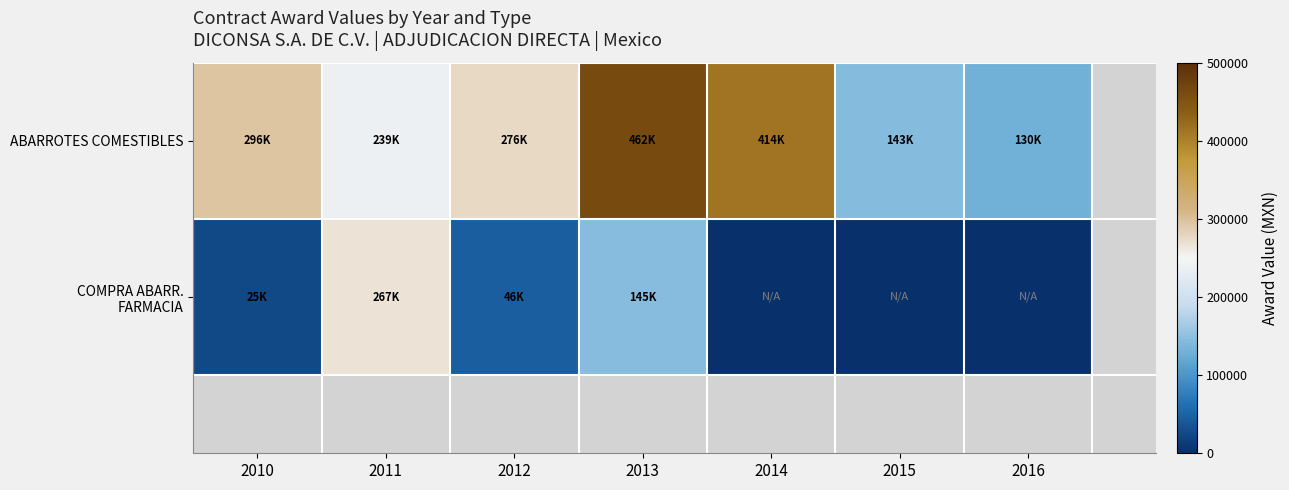

At 2015, list the series in order from smallest to largest.

COMPRA ABARR. FARMACIA, ABARROTES COMESTIBLES